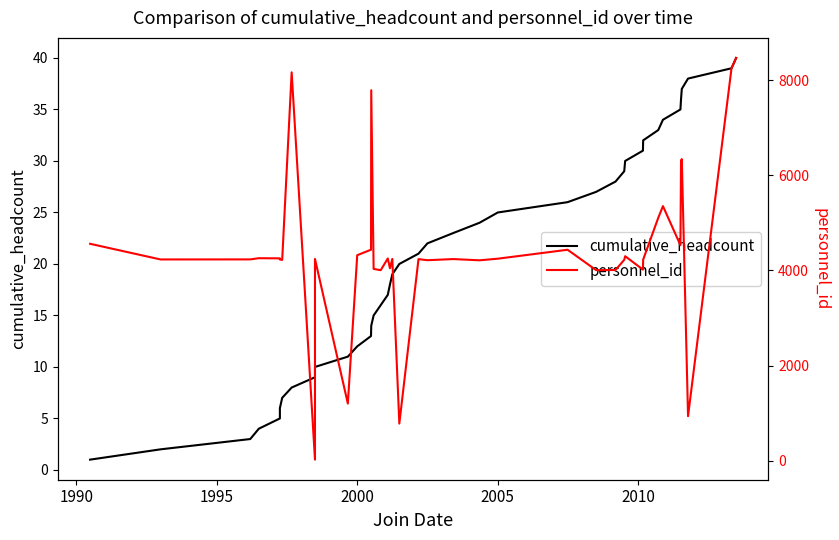

How many lines are shown in the chart?

2